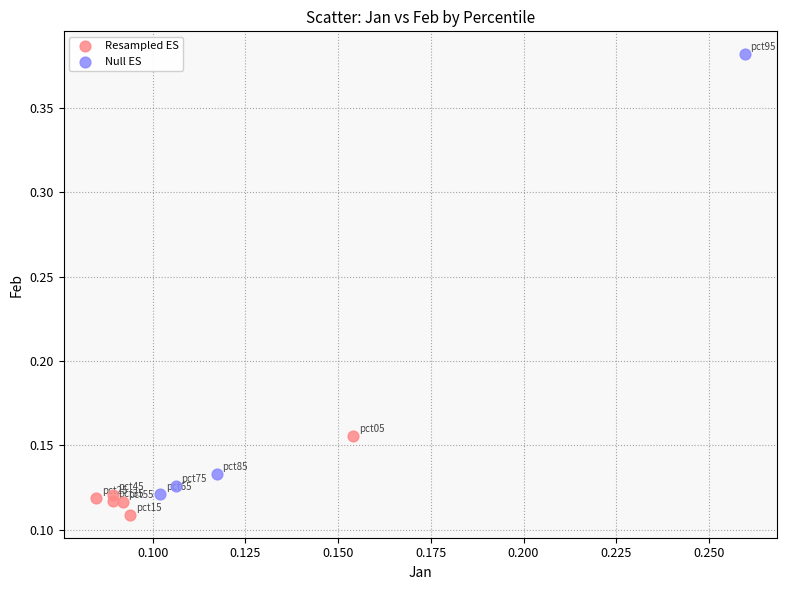

Which series reaches the maximum Y coordinate?

Null ES